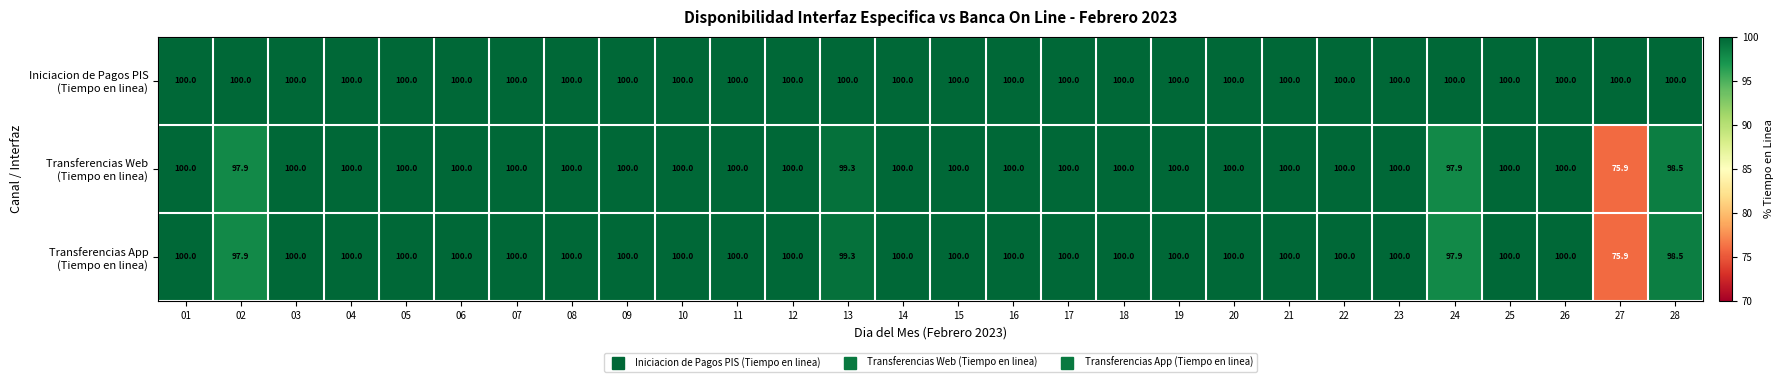

Which label corresponds to the smallest value in the chart?

27